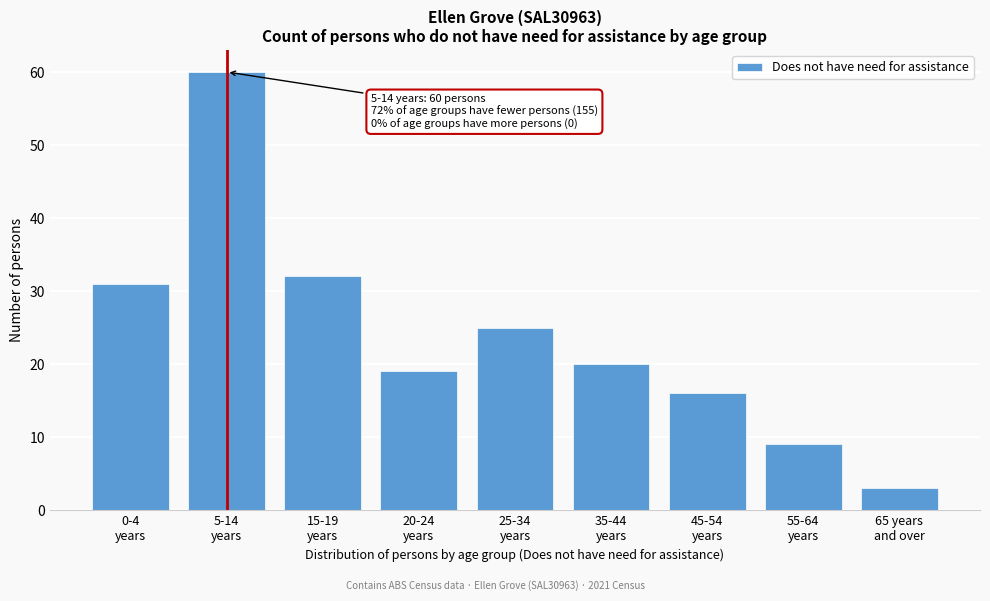

Reading left to right, extract all data points from this chart.

31	60	32	19	25	20	16	9	3